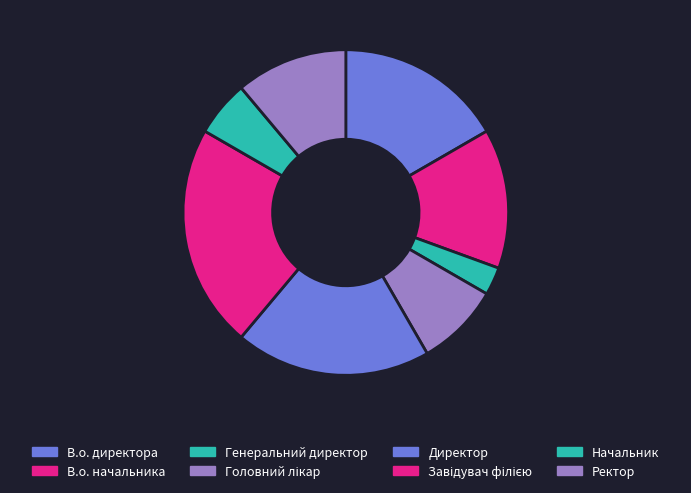

How many slices are in this pie chart?

8